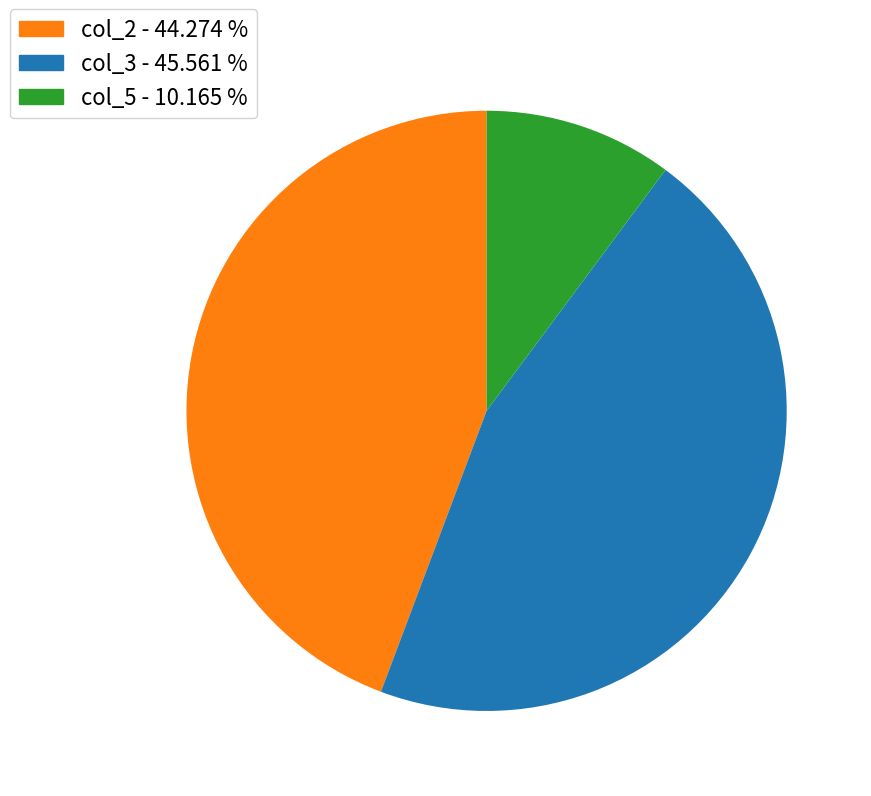

Is there a majority slice in this chart?

No